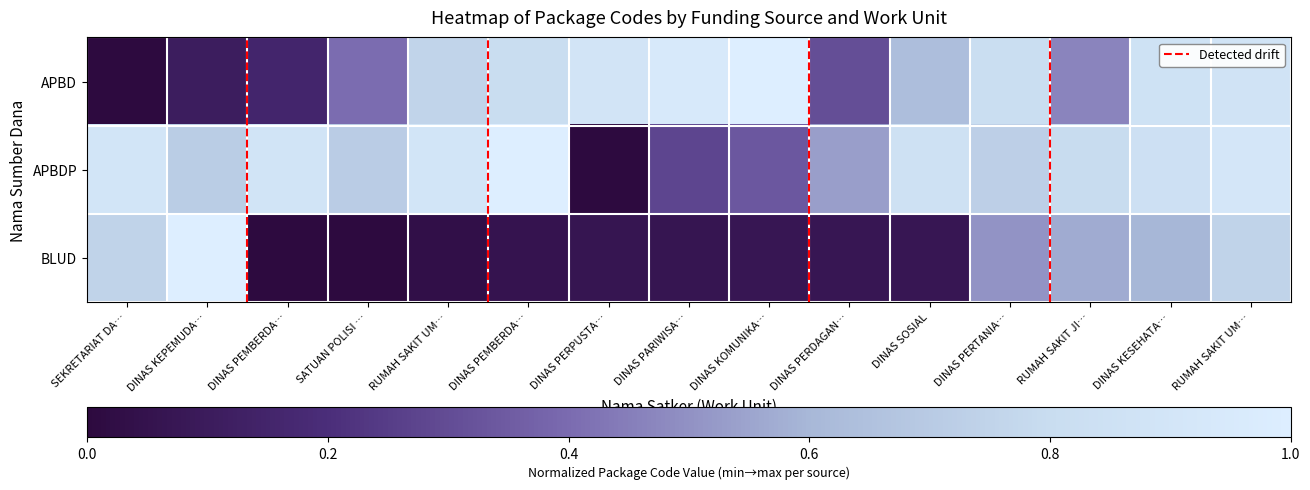

At which category is the sum across all series the highest?

RUMAH SAKIT UM…